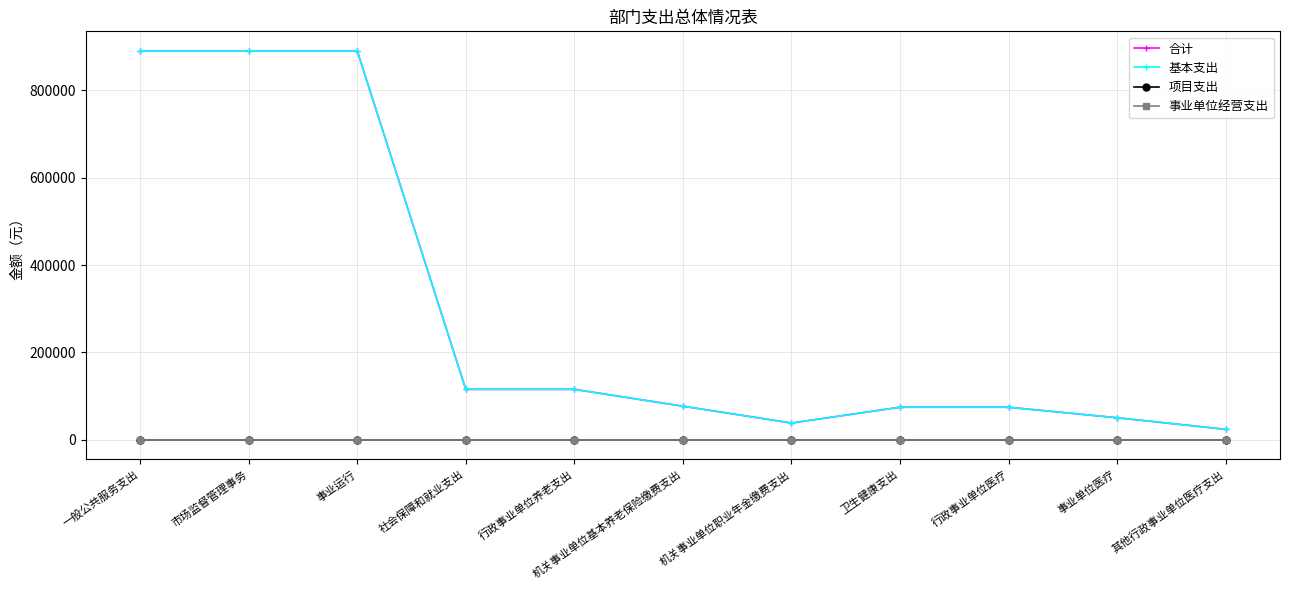

The value of 基本支出 at 其他行政事业单位医疗支出 is 34777. True or false?

False